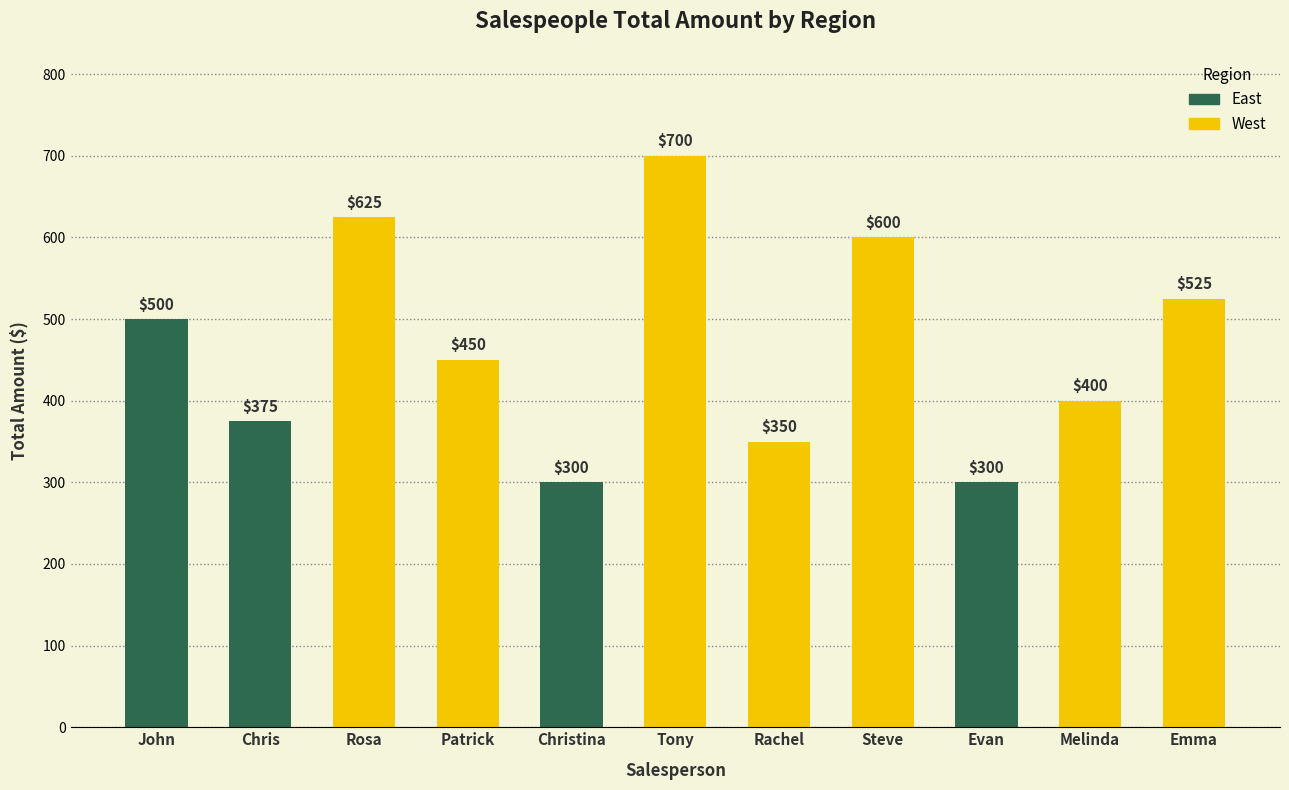

What is the maximum value shown in the chart?

700